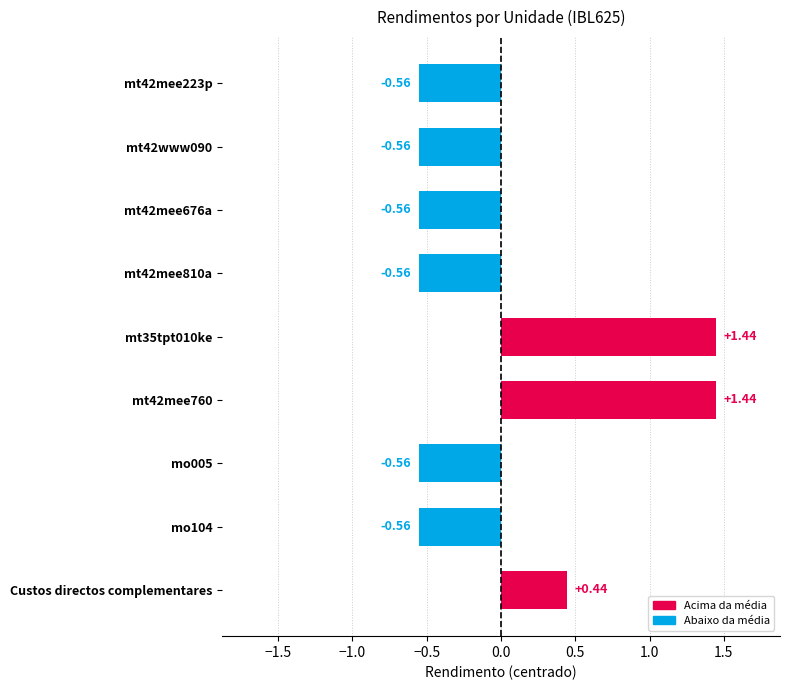

Where is the data nearest to the value 0?

Custos directos complementares